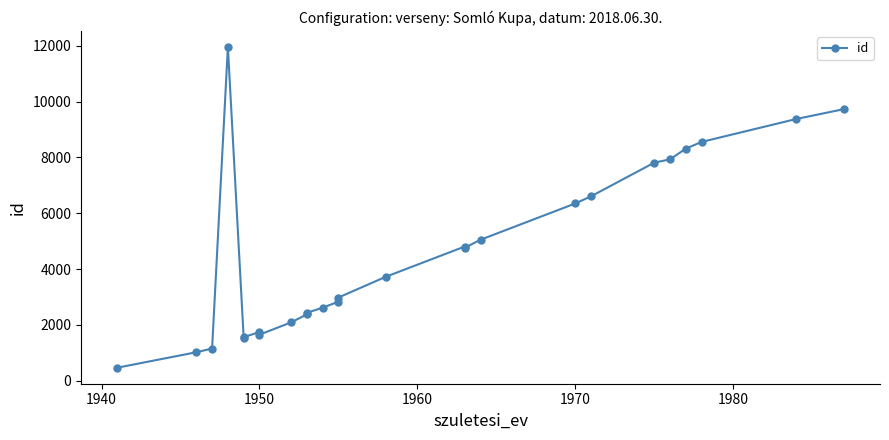

Count the number of values greater than 3725.

12